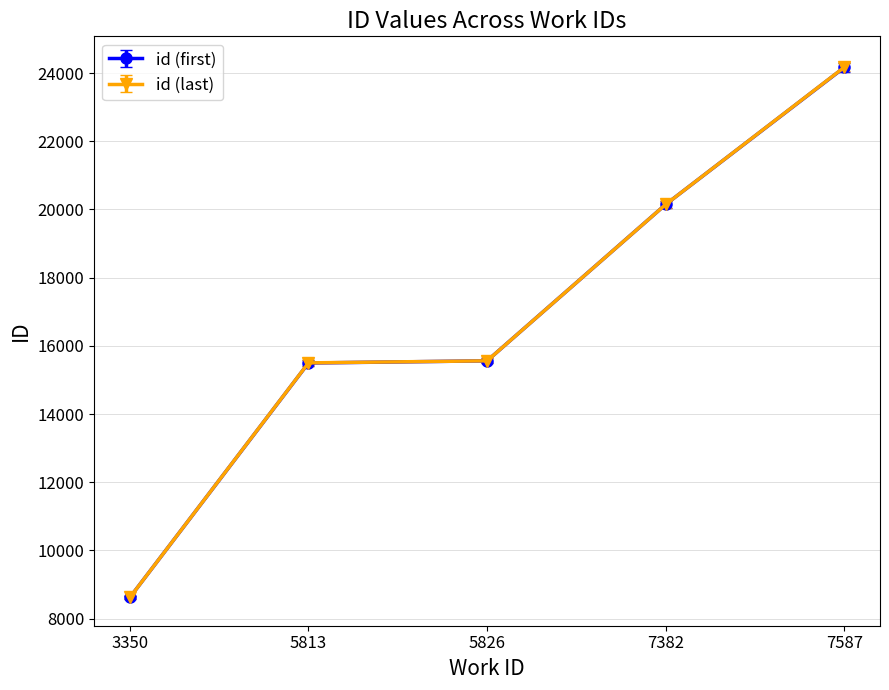

Is the value of id (last) at 5813 greater than the value of id (first) at 7382?

No